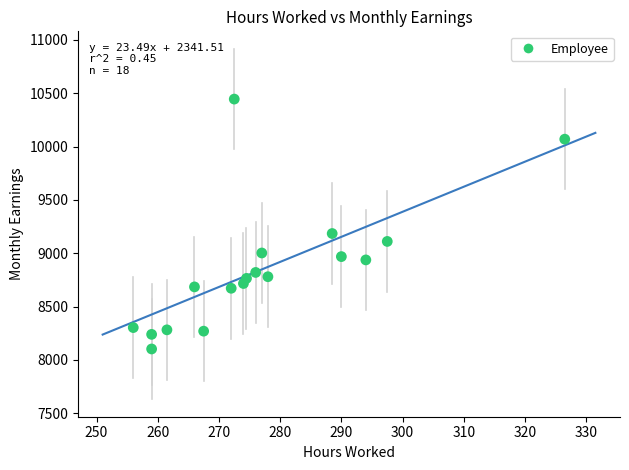

What is the range of X values (max minus min)?

70.5